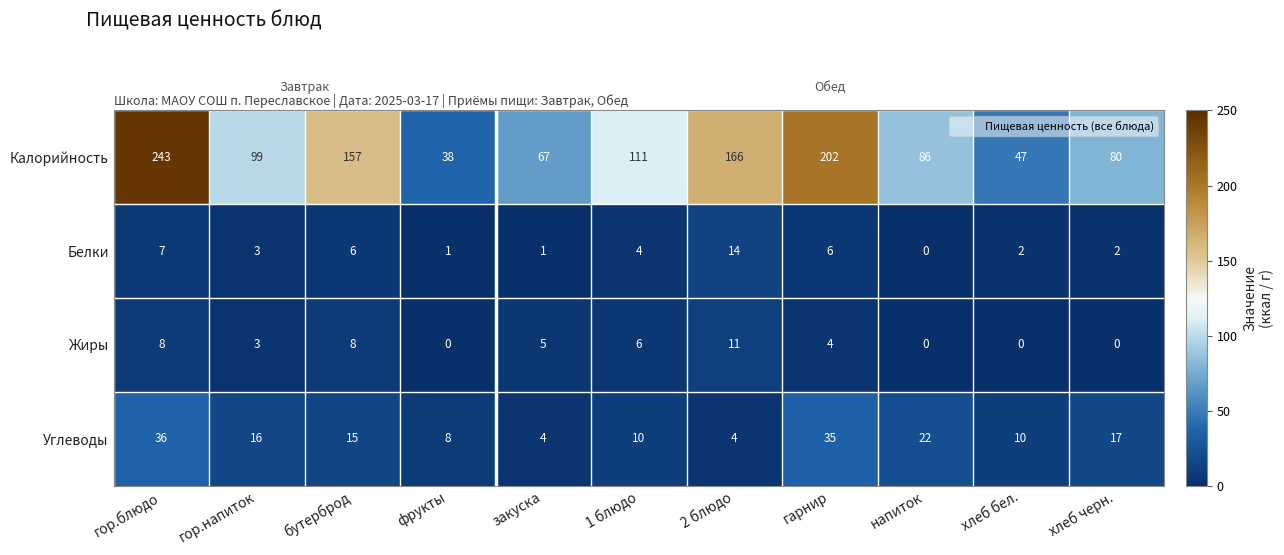

At how many categories does at least one series exceed 209?

1